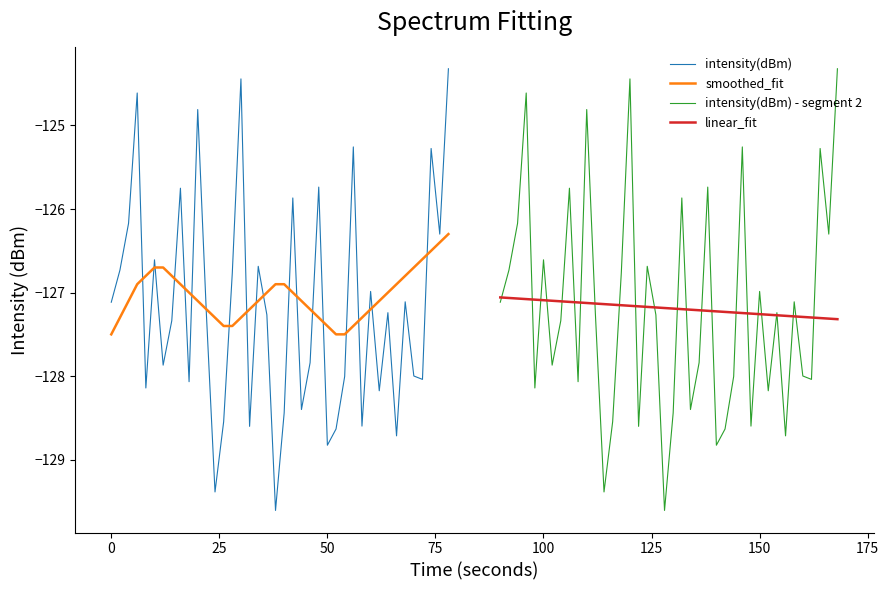

In intensity(dBm), how many points are higher than both neighbors (excluding endpoints)?

13